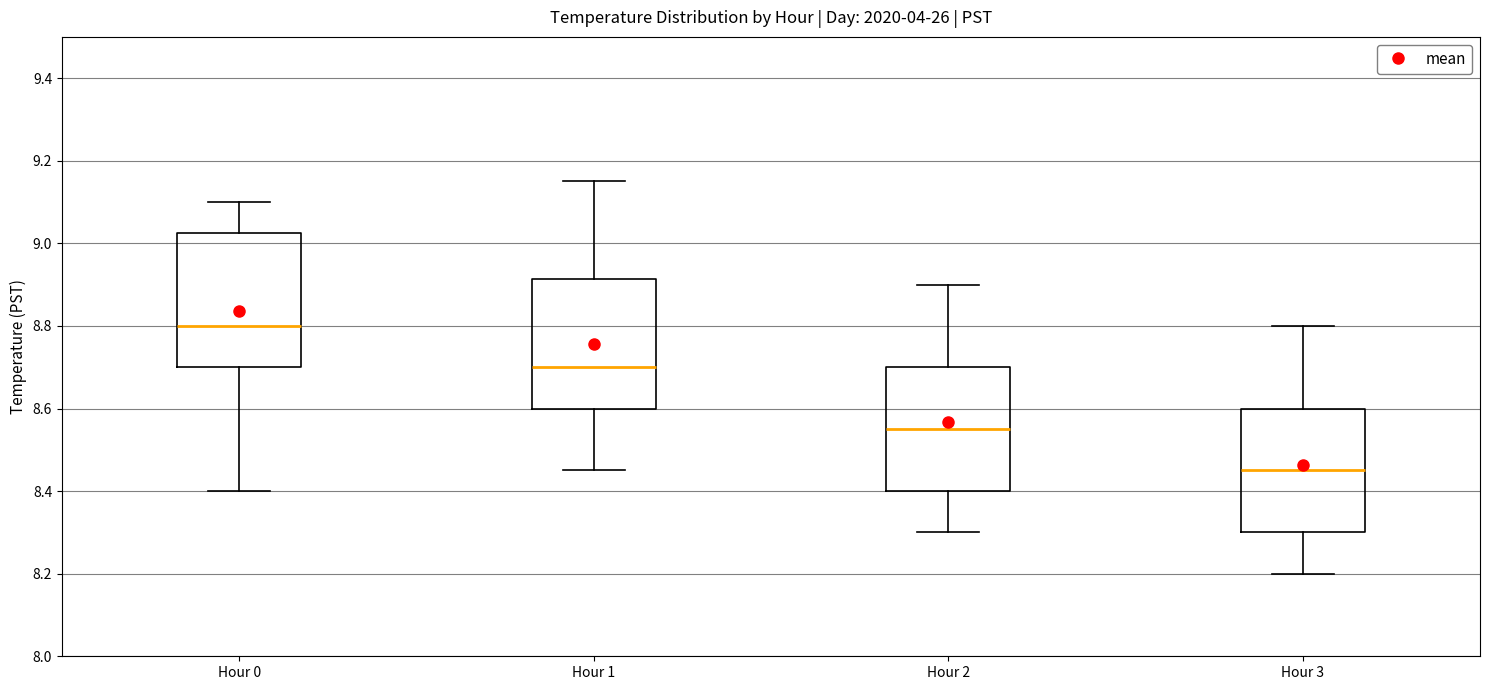

Where is the lower edge of the box for Hour 2 on the y-axis? The values are not printed on the chart, so give them approximately, as read against the axis.

8.40